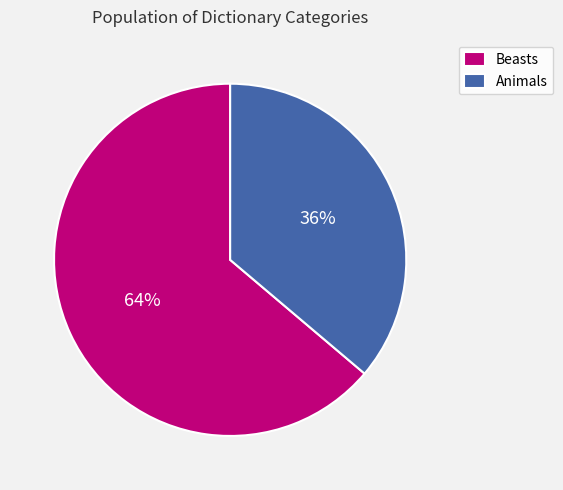

Approximately how many times larger is the value at Beasts compared to Animals?

1.8